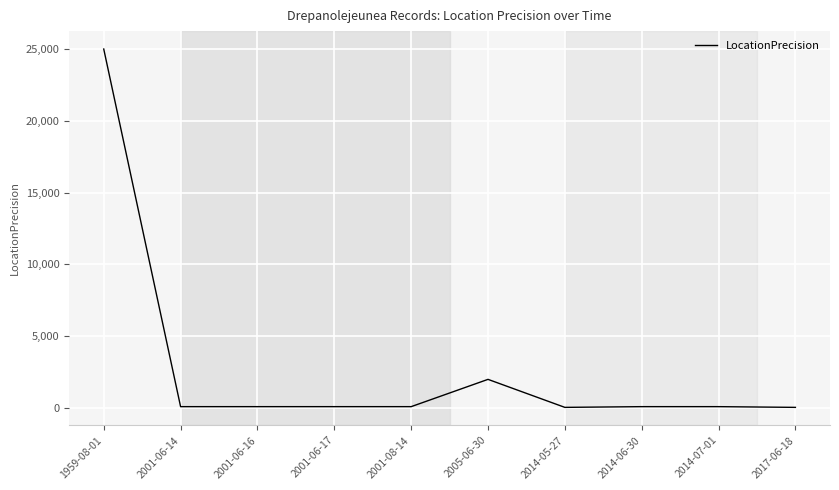

What is the sum of all values?

27700